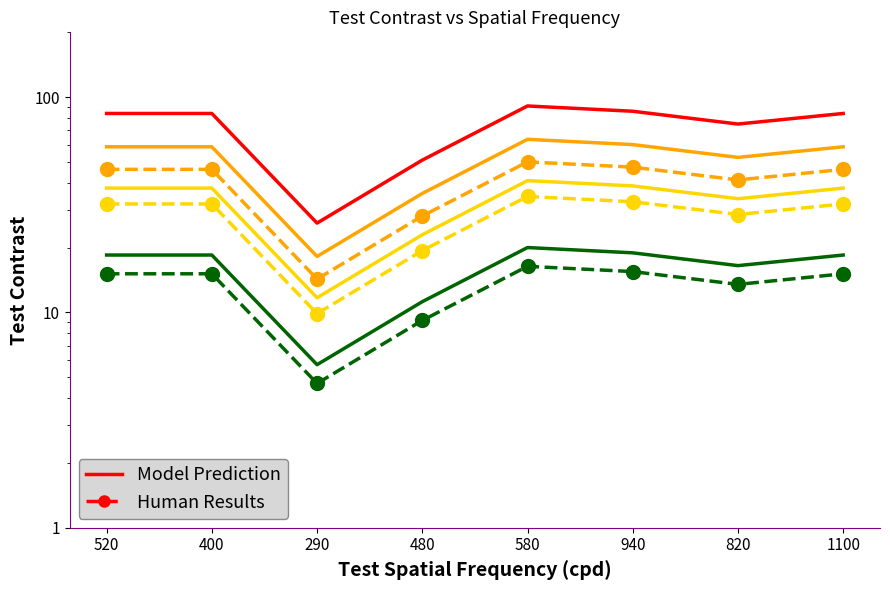

What is the average value of the Rate (per u) series?

0.1